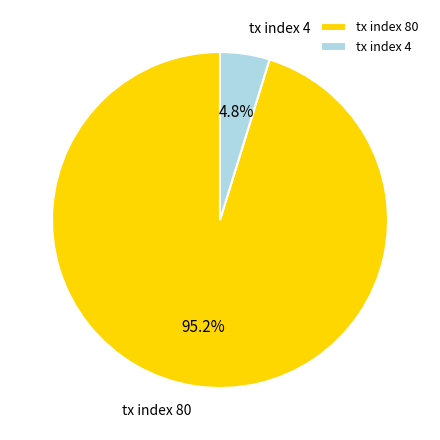

Which has a higher value, tx index 4 or tx index 80?

tx index 80